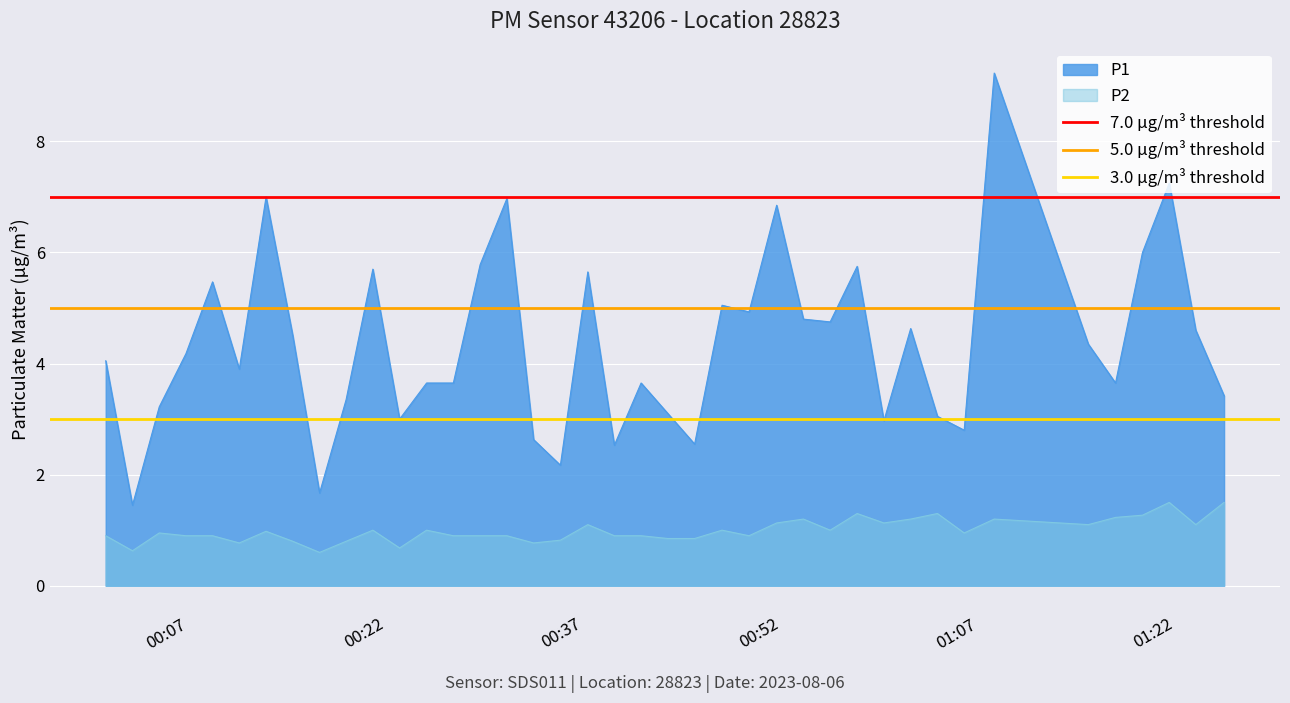

What is the maximum value for P2?

1.5